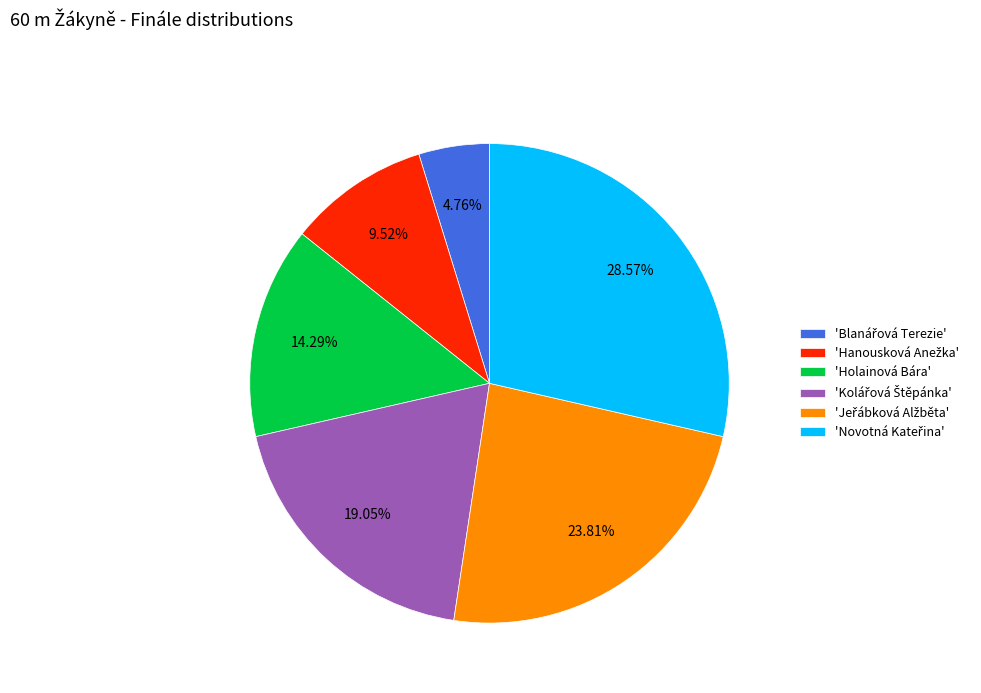

Count the number of slices in the pie.

6